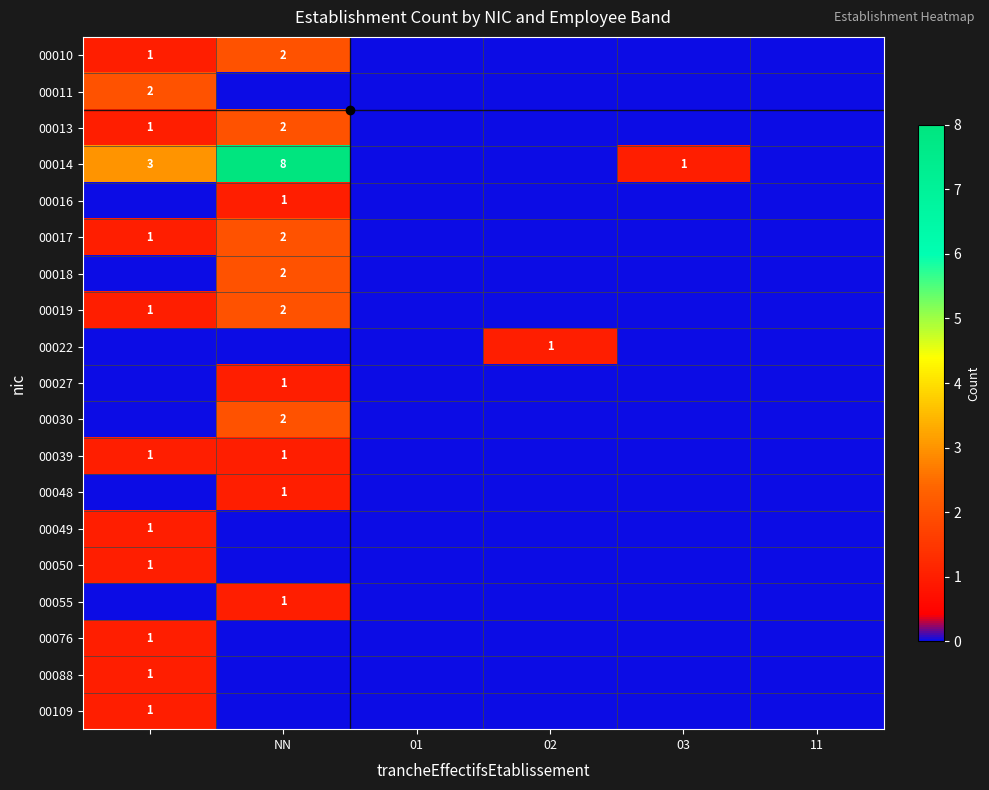

The 00055 series shows 0 at NN. True or false?

False